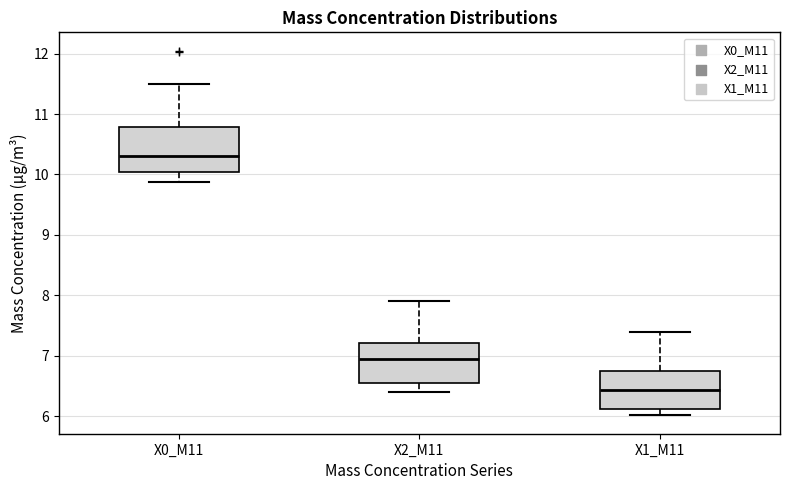

Which box has the highest median line?

X0_M11